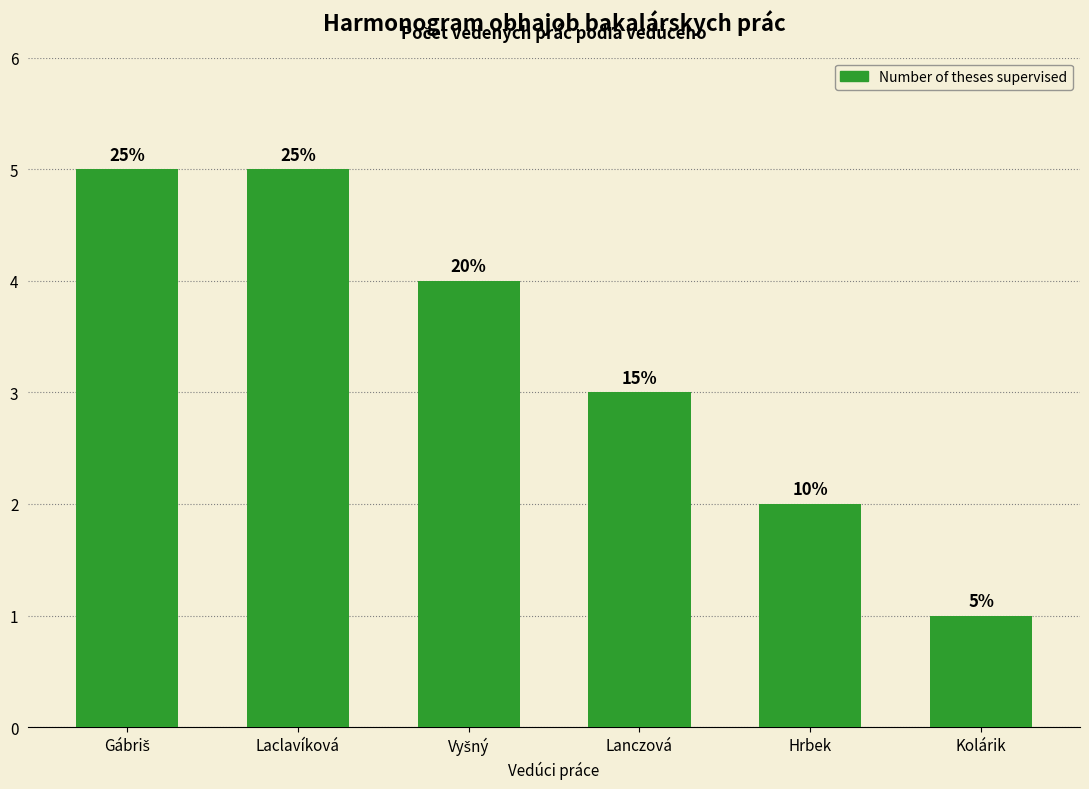

What is the difference between the maximum and second lowest values?

3